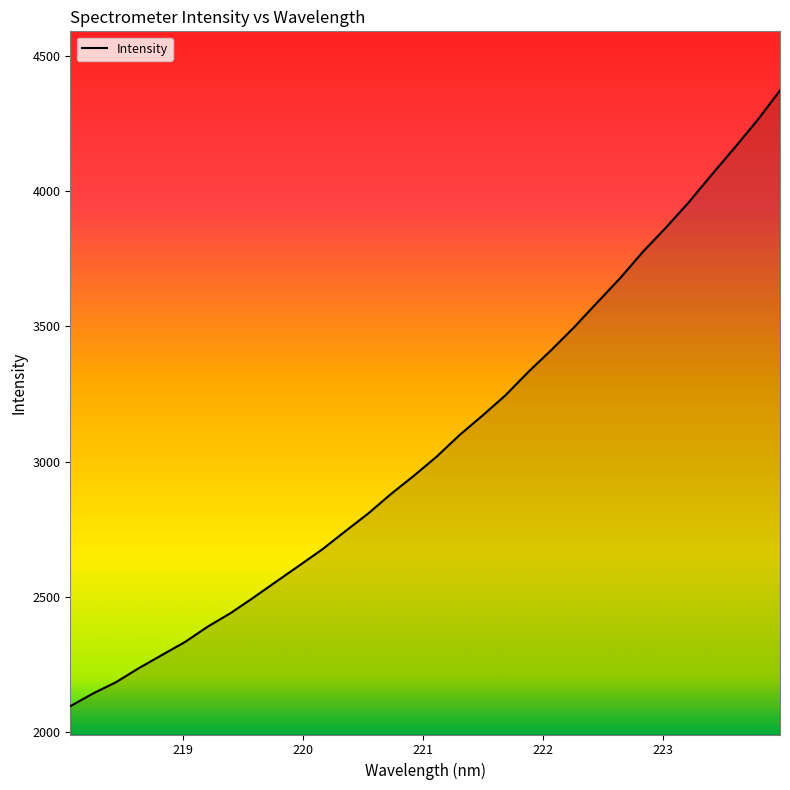

What is the difference between the maximum and minimum values?

2278.8